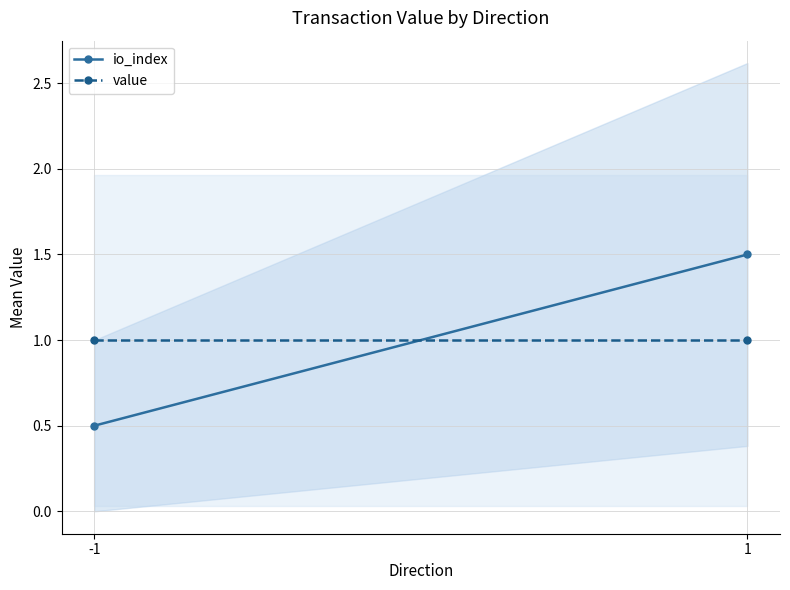

True or false: value has a value of 1.0 at -1.

True